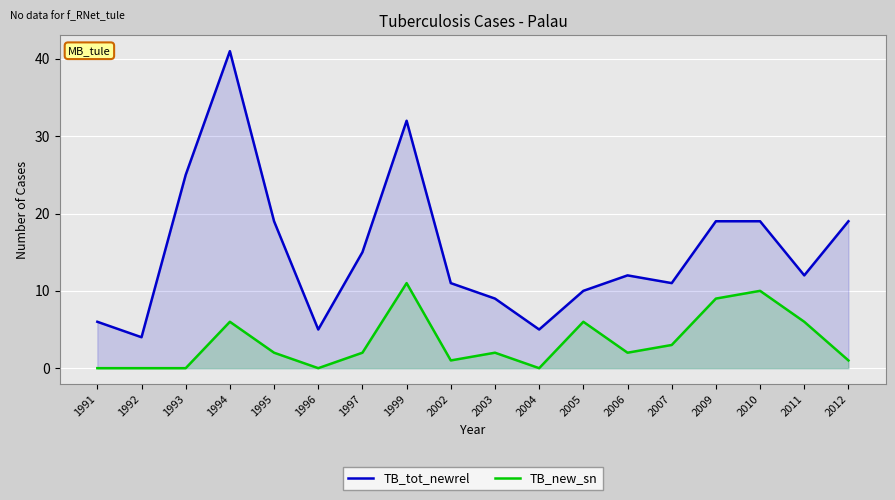

How many positive values does the TB_new_sn series have?

13